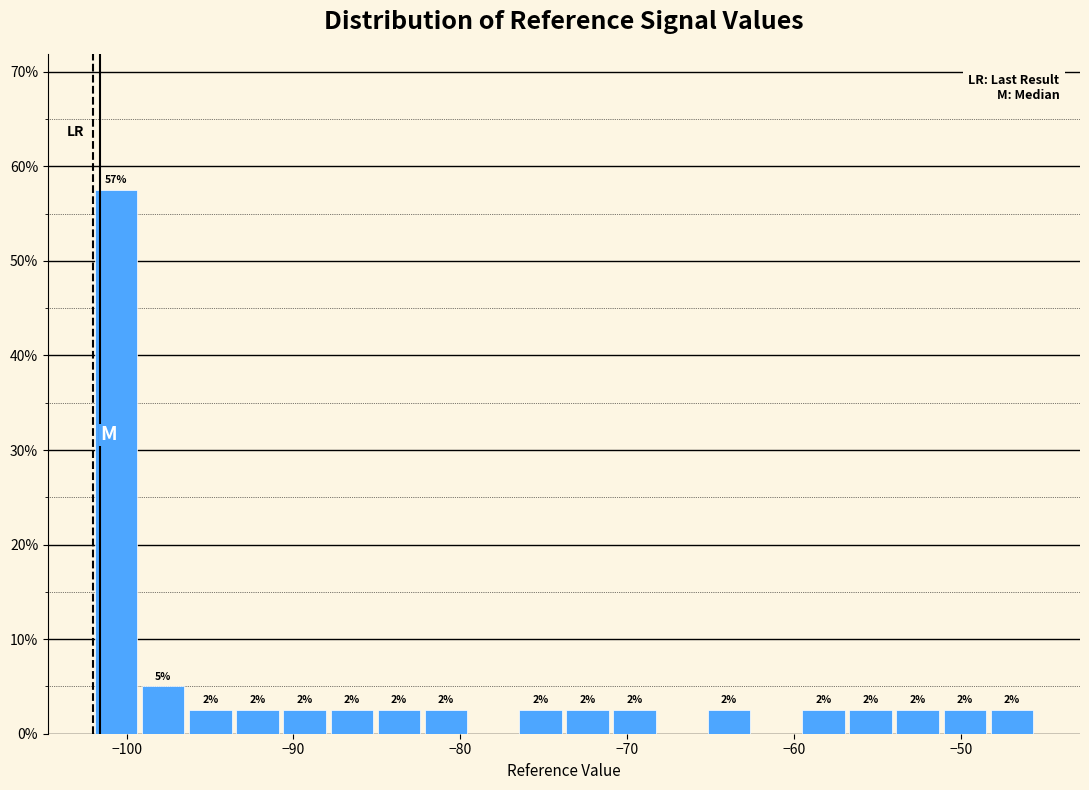

Read against the x-axis, roughly where is the centre of the tallest bar?

-101